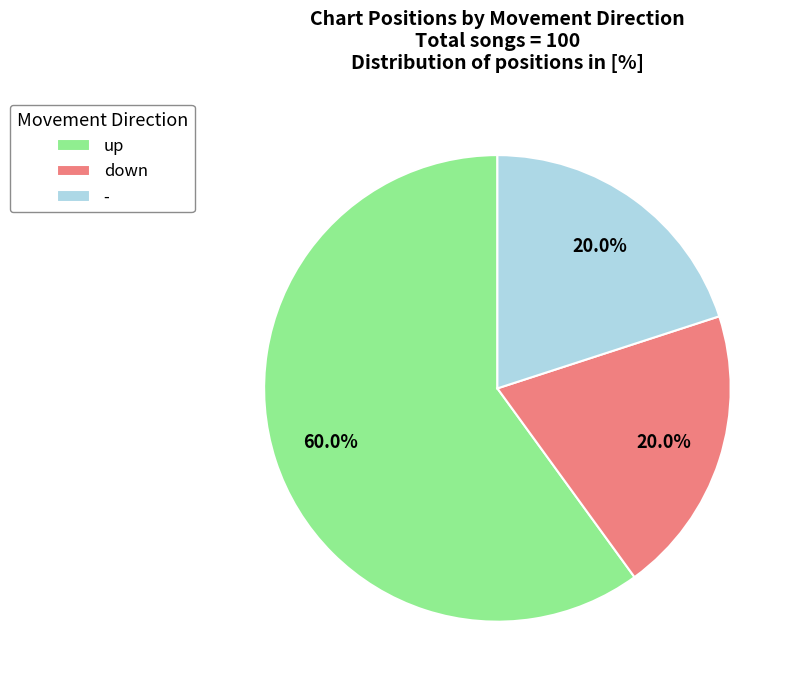

What percentage is the - slice, to the nearest percent?

20%